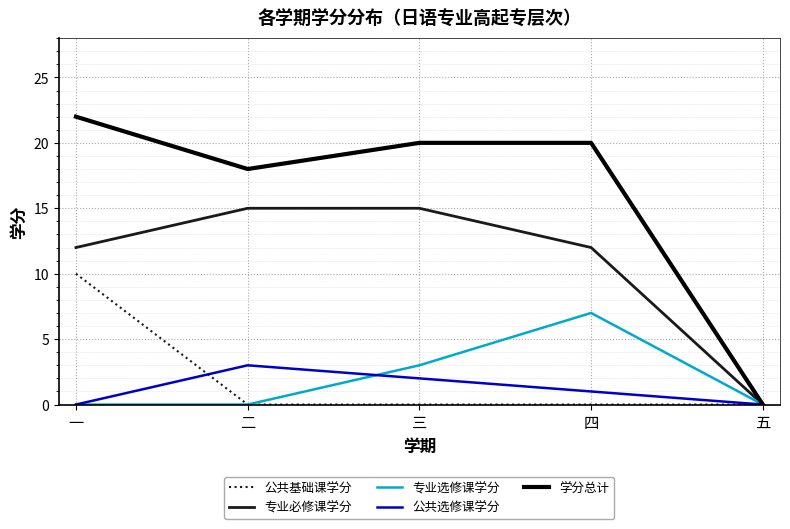

Reading right to left, list all the values displayed in this chart.

公共基础课学分: 五=0	四=0	三=0	二=0	一=10
专业必修课学分: 五=0	四=12	三=15	二=15	一=12
专业选修课学分: 五=0	四=7	三=3	二=0	一=0
公共选修课学分: 五=0	四=1	三=2	二=3	一=0
学分总计: 五=0	四=20	三=20	二=18	一=22